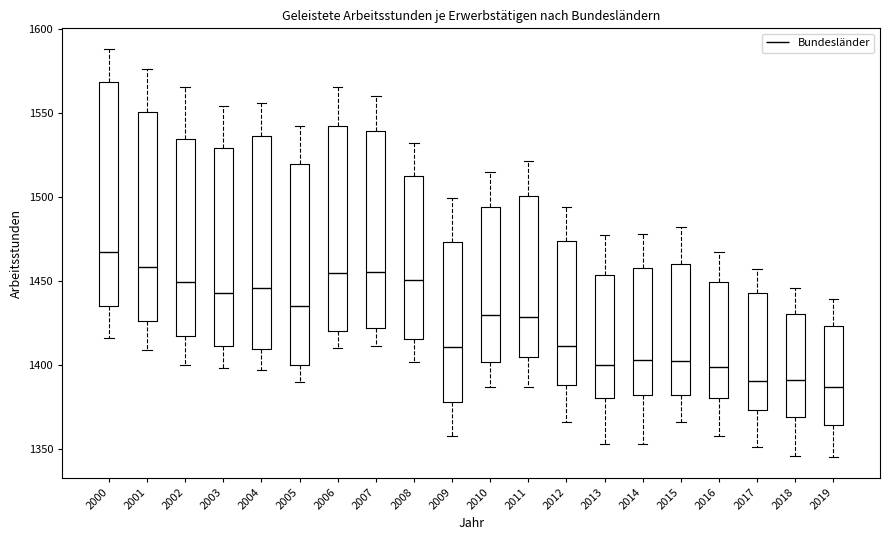

Which box has the highest median line?

2000